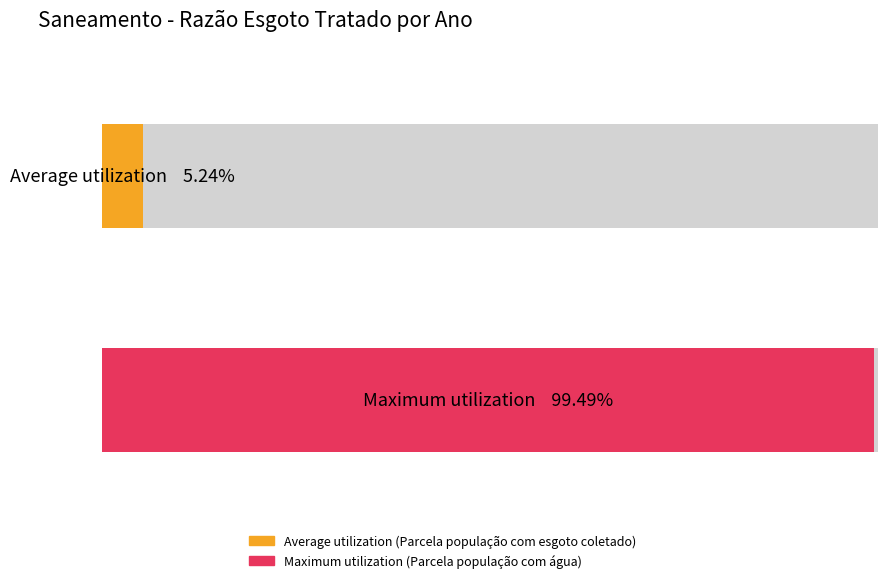

Which series has the widest spread of values?

Average utilization